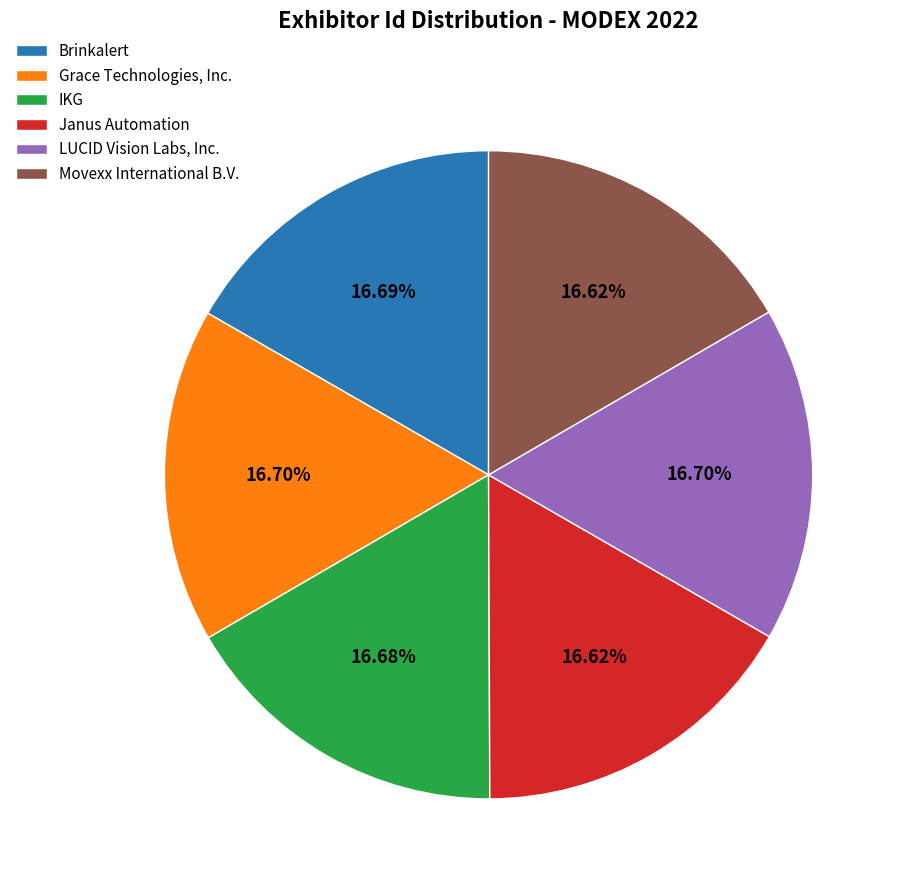

Is there any slice that represents more than half of the pie?

No